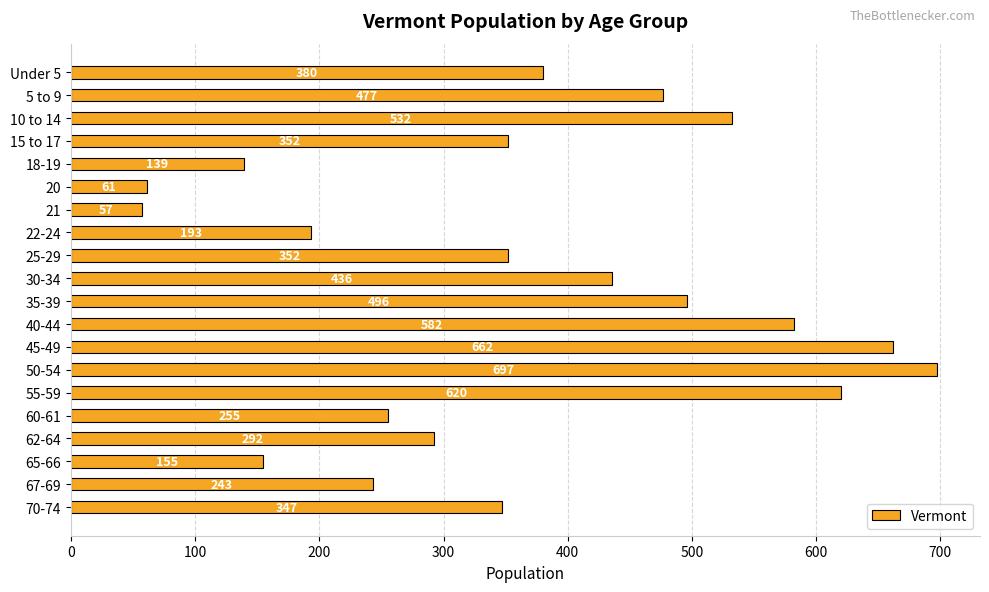

Which has a higher value, 35-39 or 25-29?

35-39